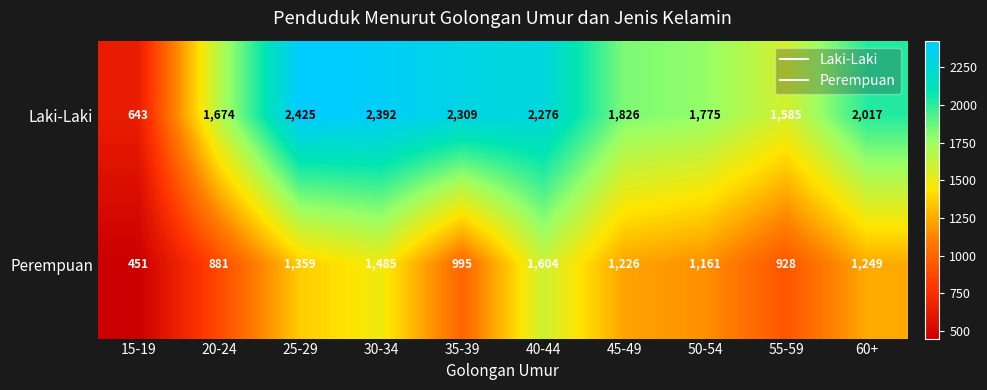

Reading left to right, what are all the values shown in this chart?

Laki-Laki: 15-19=643	20-24=1674	25-29=2425	30-34=2392	35-39=2309	40-44=2276	45-49=1826	50-54=1775	55-59=1585	60+=2017
Perempuan: 15-19=451	20-24=881	25-29=1359	30-34=1485	35-39=995	40-44=1604	45-49=1226	50-54=1161	55-59=928	60+=1249